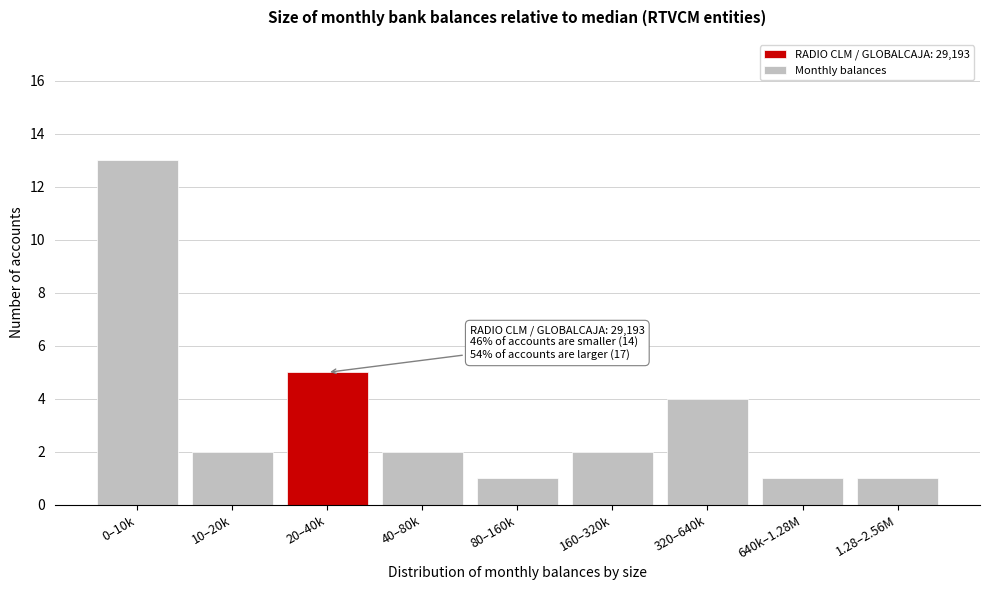

Reading left to right, what are all the values shown in this chart?

13	2	5	2	1	2	4	1	1